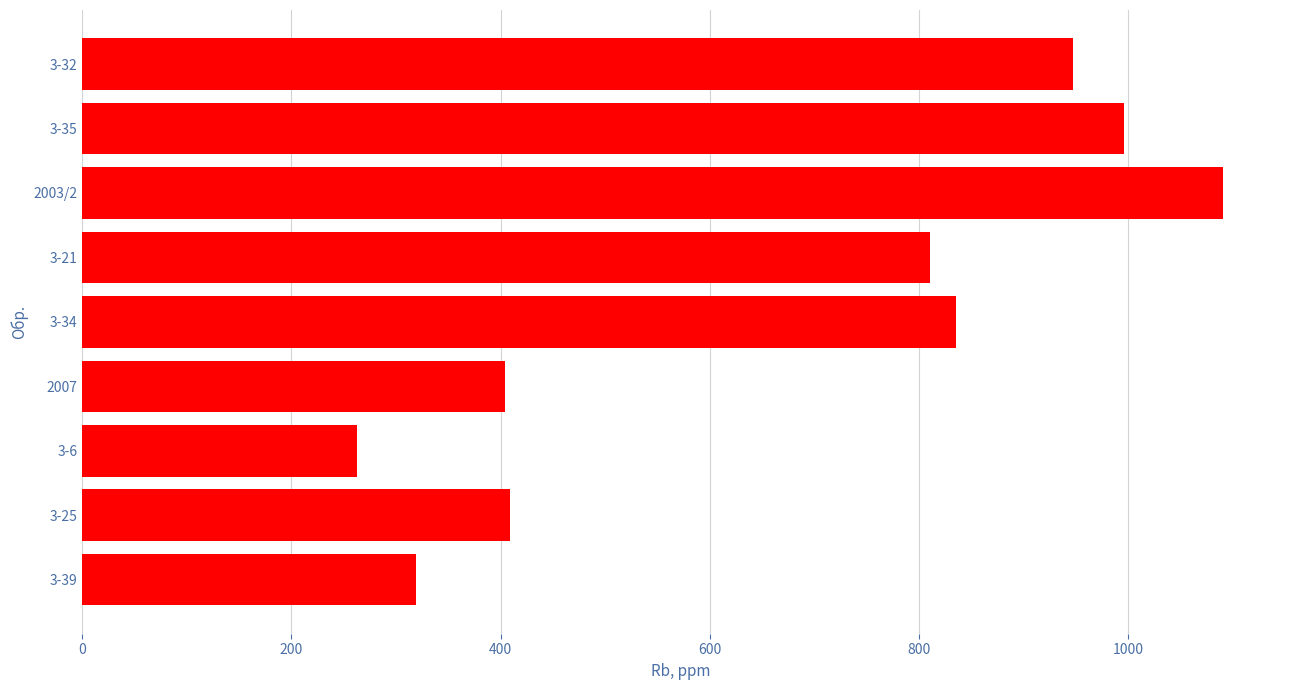

Approximately how many times larger is the value at 3-32 compared to 3-25?

2.3